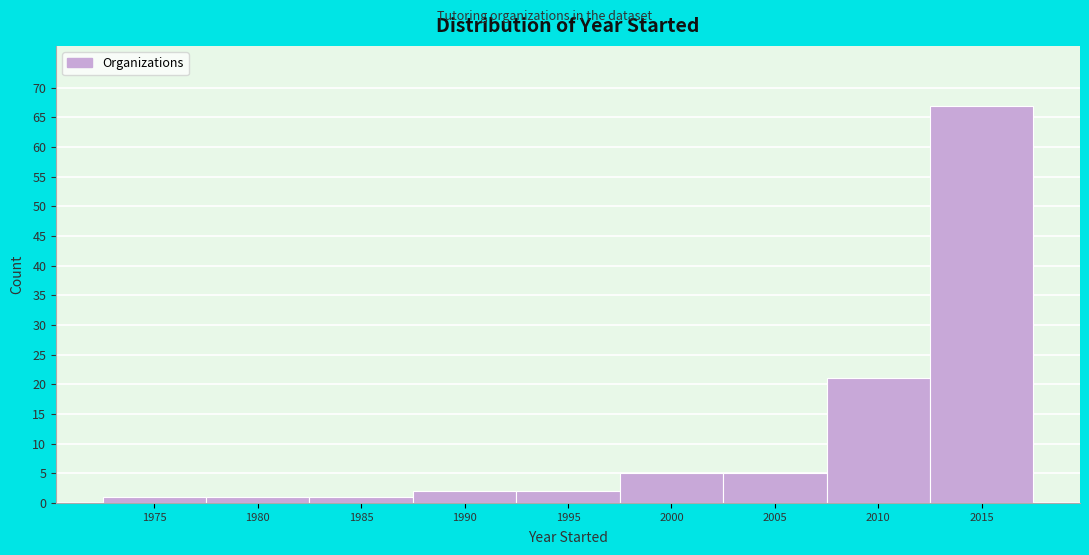

Reading right to left, extract all data points from this chart.

67	21	5	5	2	2	1	1	1